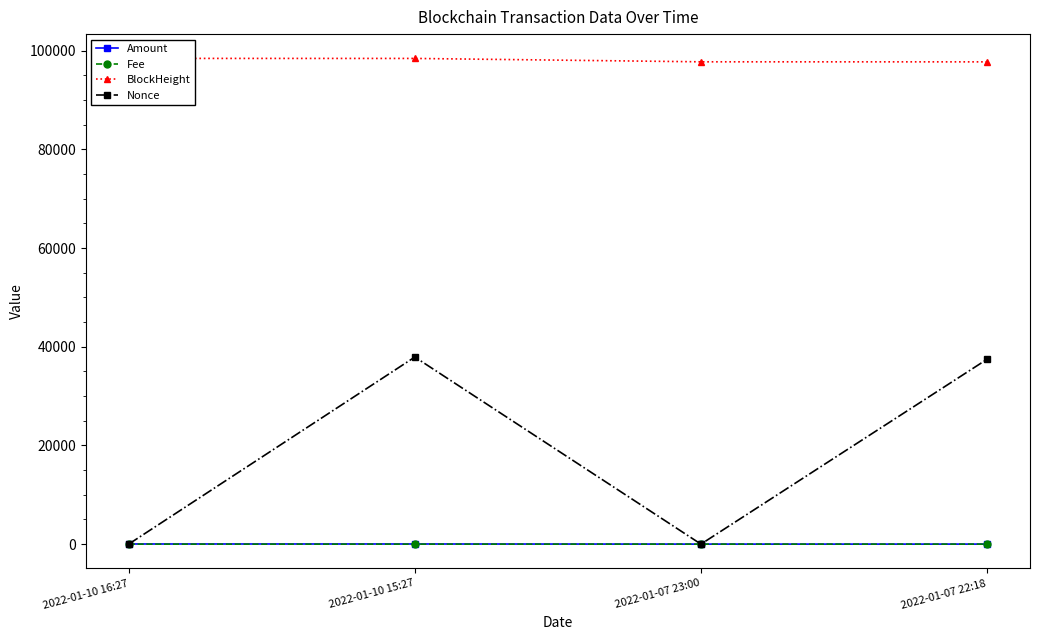

True or false: Amount has a value of 6.2 at 2022-01-07 22:18.

True